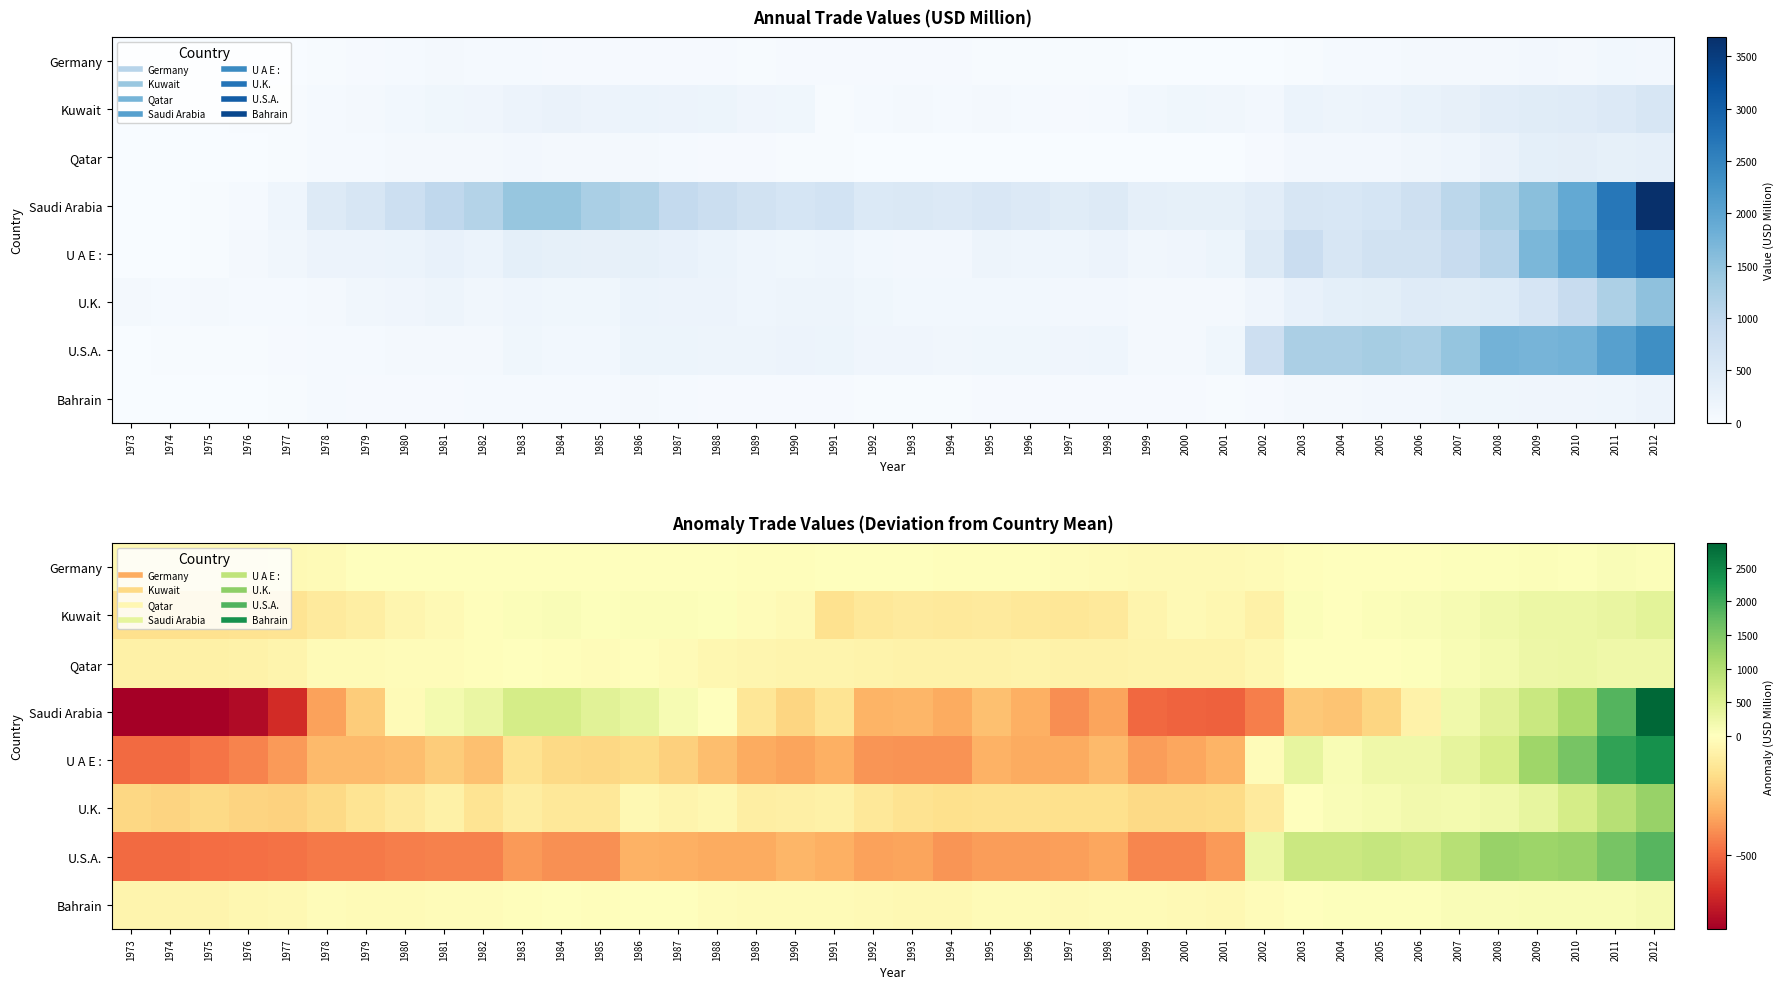

What is the spread (max minus min) of values at 1992?

377.7